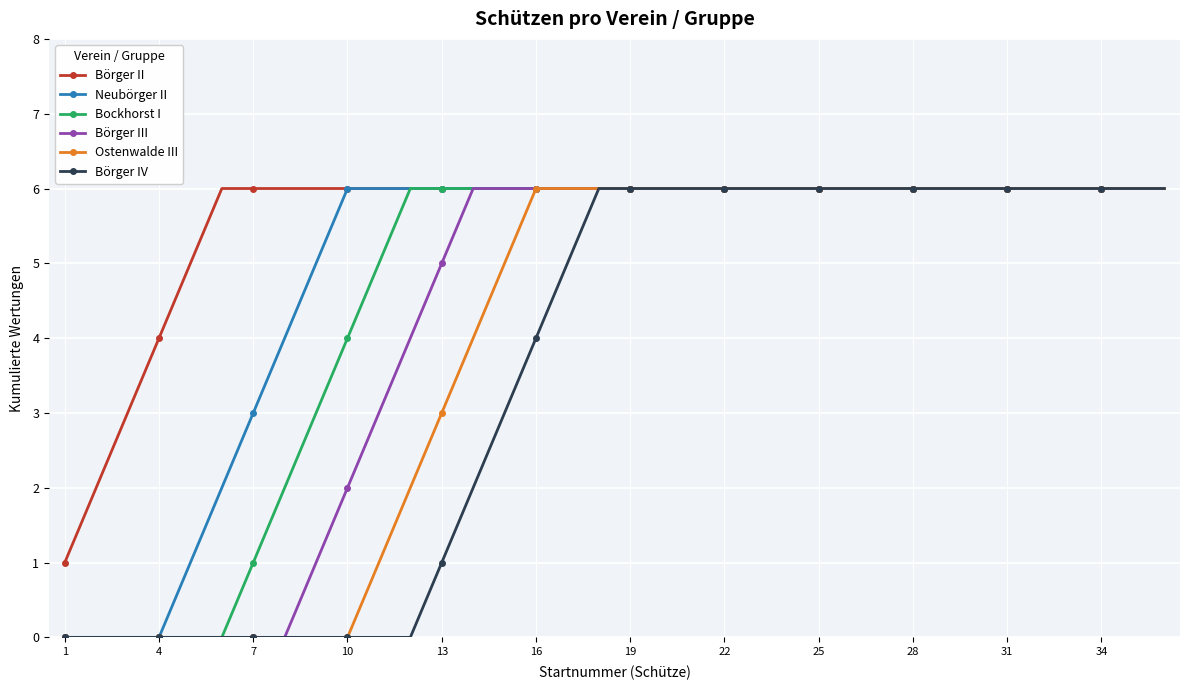

Rank the series by their average value, from highest to lowest.

Börger II, Neubörger II, Bockhorst I, Börger III, Ostenwalde III, Börger IV